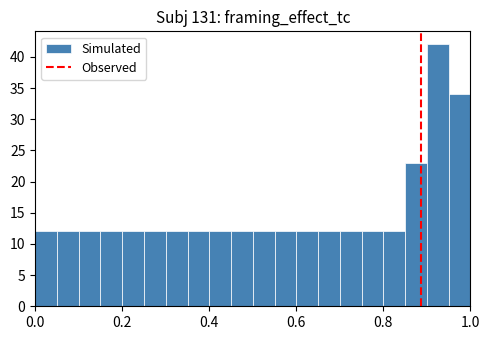

Read against the x-axis, roughly where is the centre of the tallest bar?

0.92